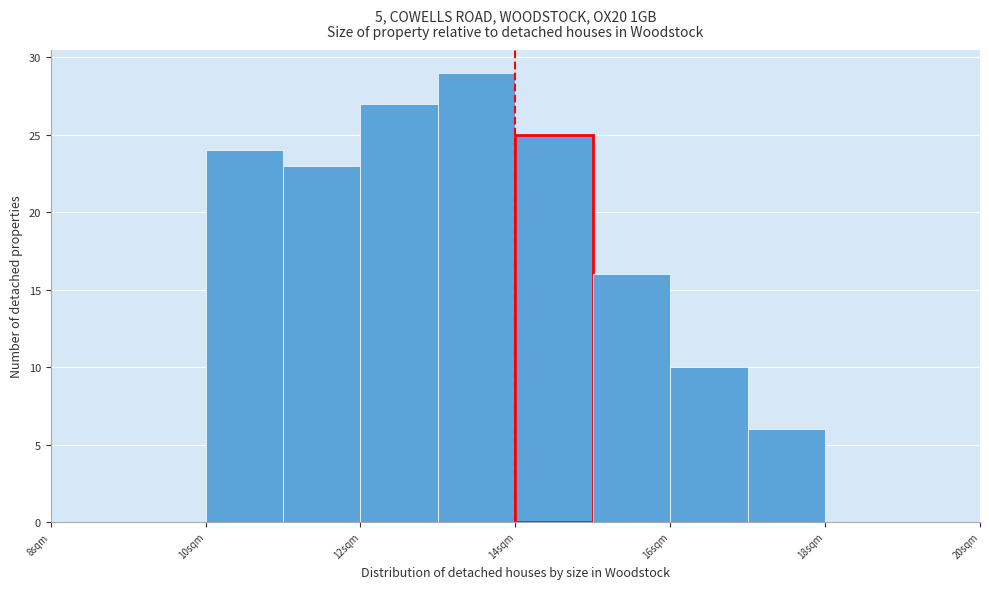

Reading left to right, list every bar in this chart as the range it spans on the x-axis followed by its height. The values are not printed on the chart, so give them approximately, as read against the axis.

10 to 11: 24
11 to 12: 23
12 to 13: 27
13 to 14: 29
14 to 15: 25
15 to 16: 16
16 to 17: 10
17 to 18: 6
18 to 19: 0